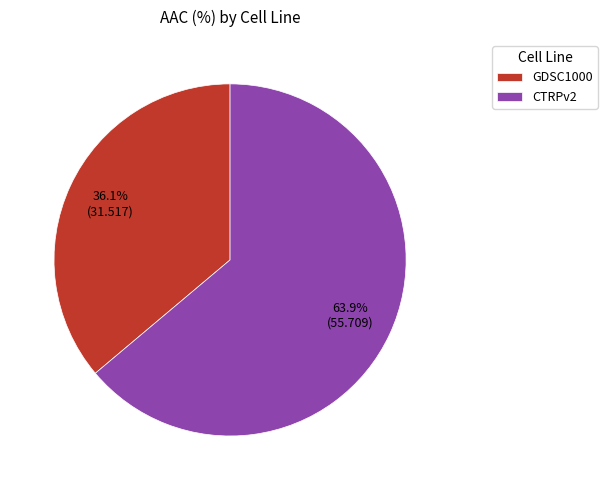

Combined, what portion of the pie is CTRPv2 and GDSC1000?

100.0%